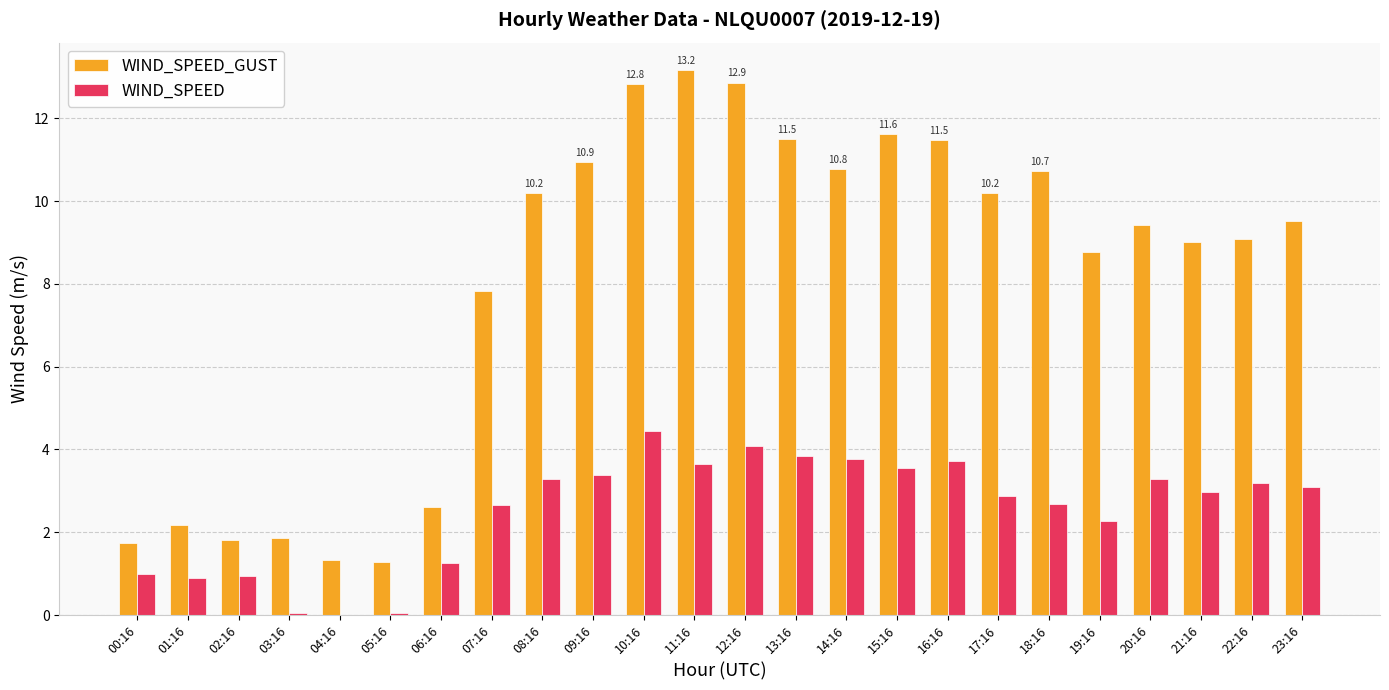

Does the chart contain stacked bars?

No